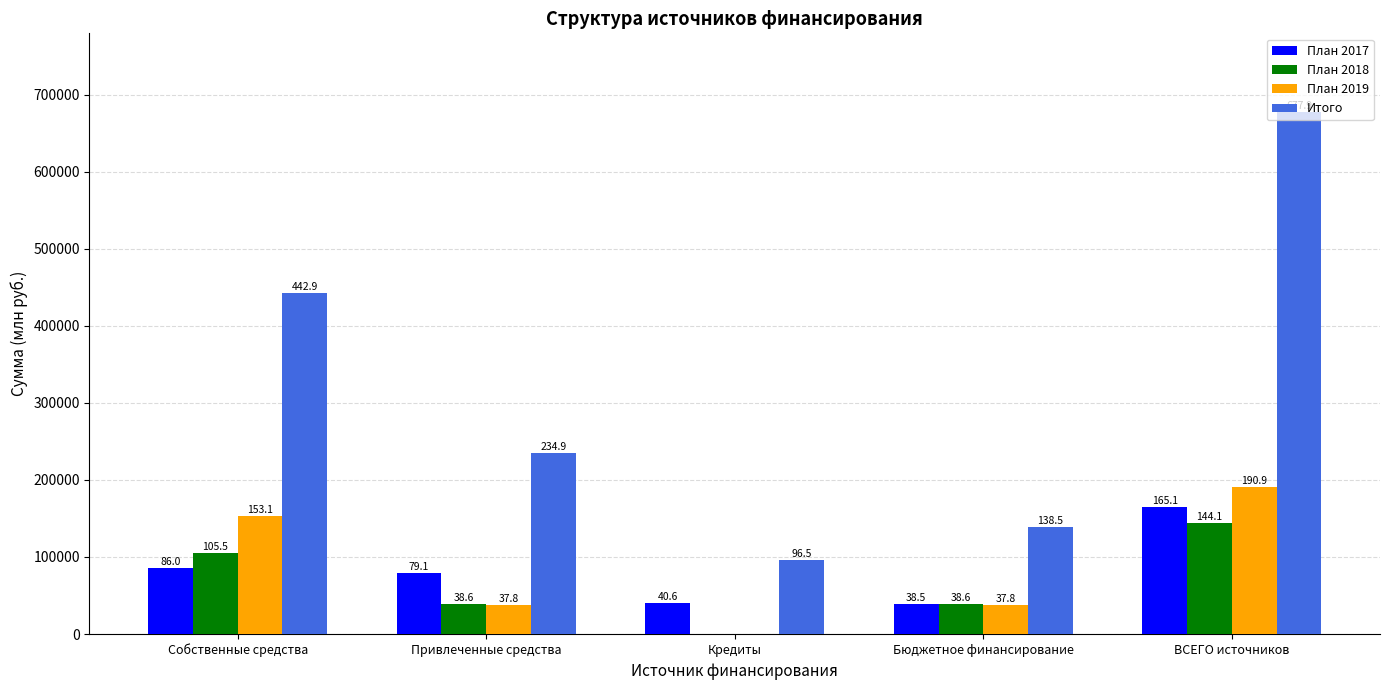

Where is План 2017 nearest to the value 101808?

Собственные средства